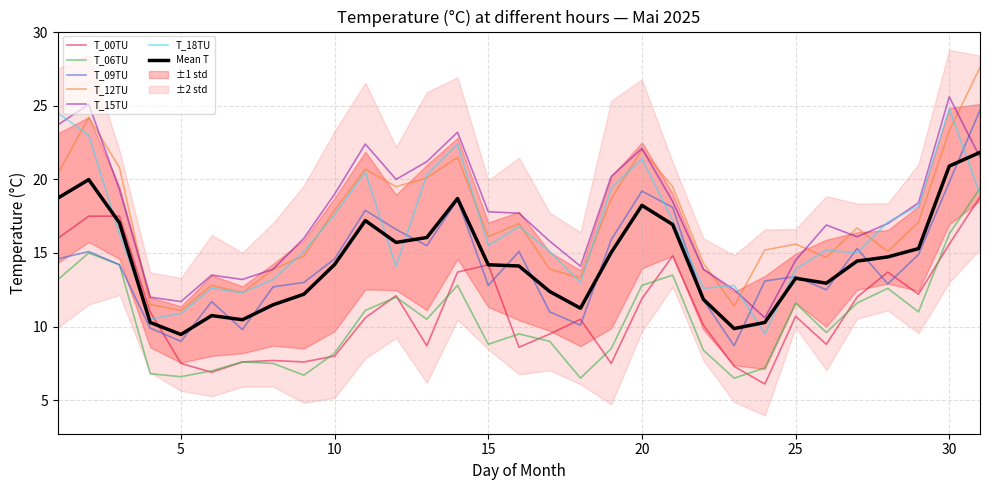

What is the highest value of the T_06TU series?

19.4